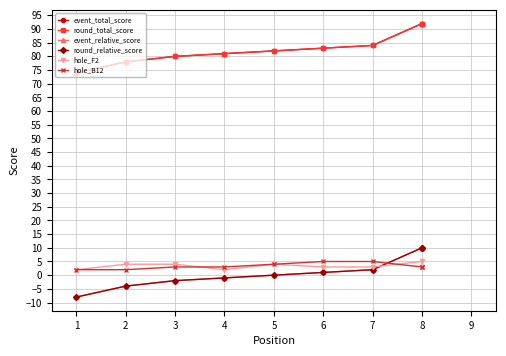

How many series are shown in this chart?

6